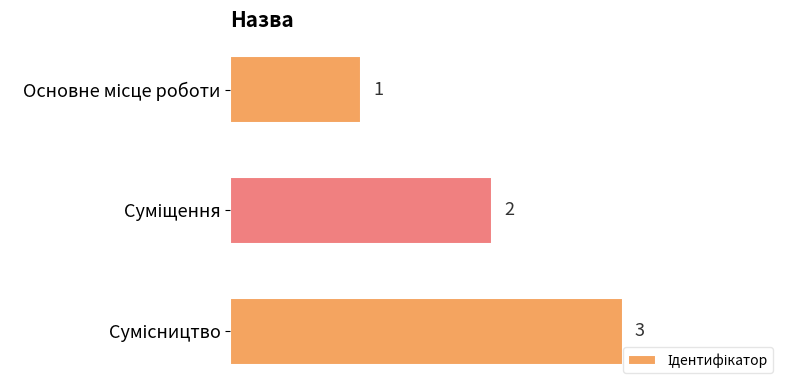

What is the maximum value shown in the chart?

3